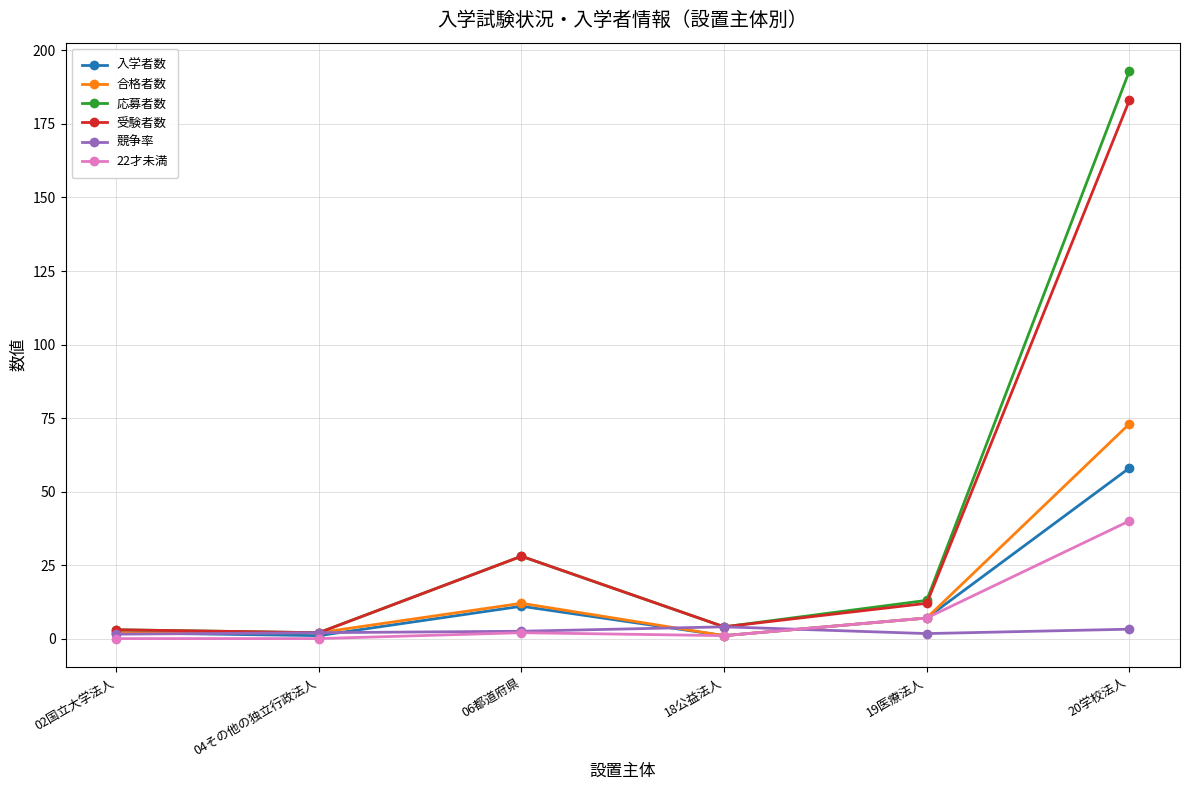

At which category is the sum across all series the highest?

20学校法人